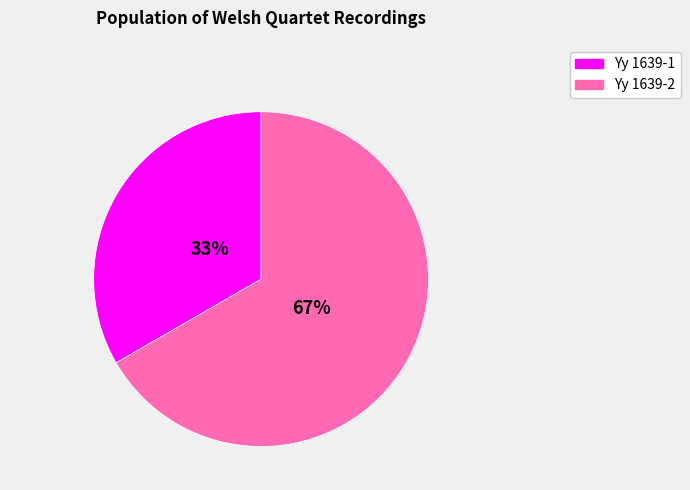

Which slice is the smallest?

Yy 1639-1